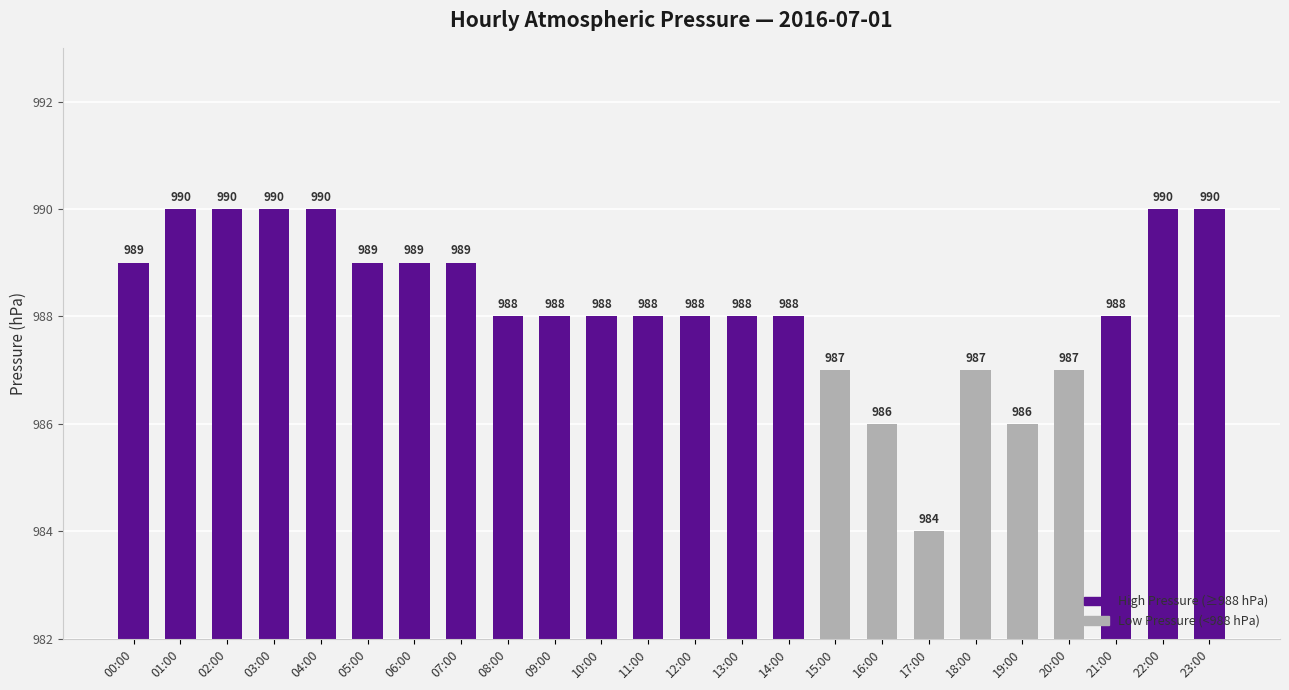

Which category has the lowest value across all series?

17:00